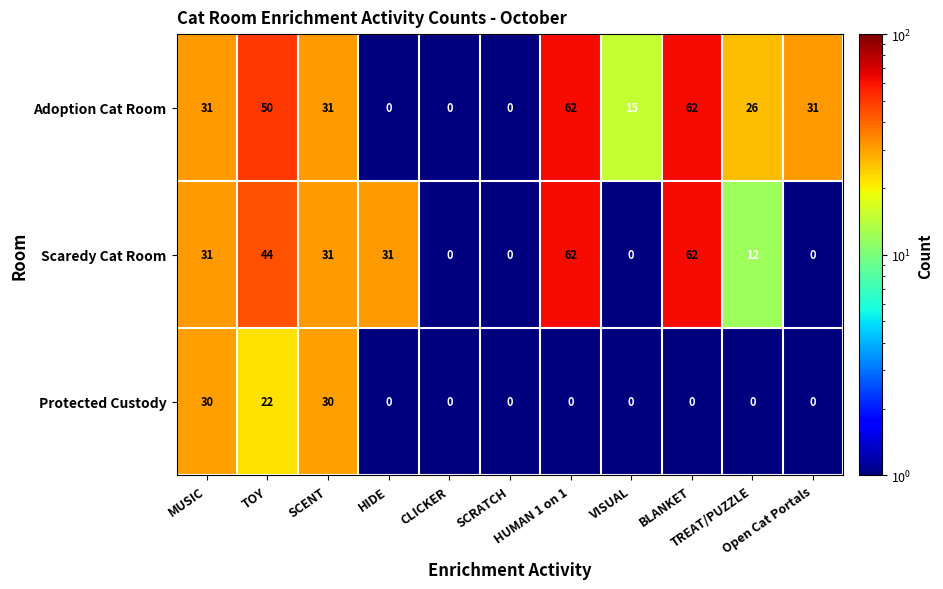

What is the highest value of the Protected Custody series?

30